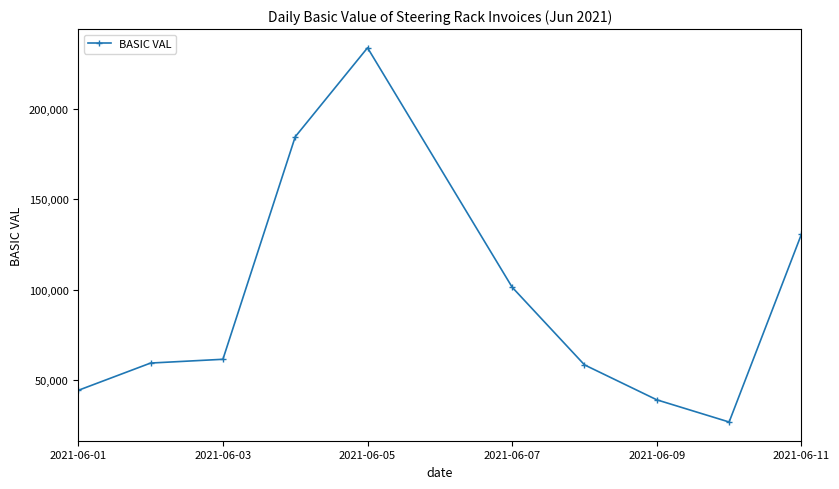

True or false: there are more than 0 points higher than both neighbors.

True